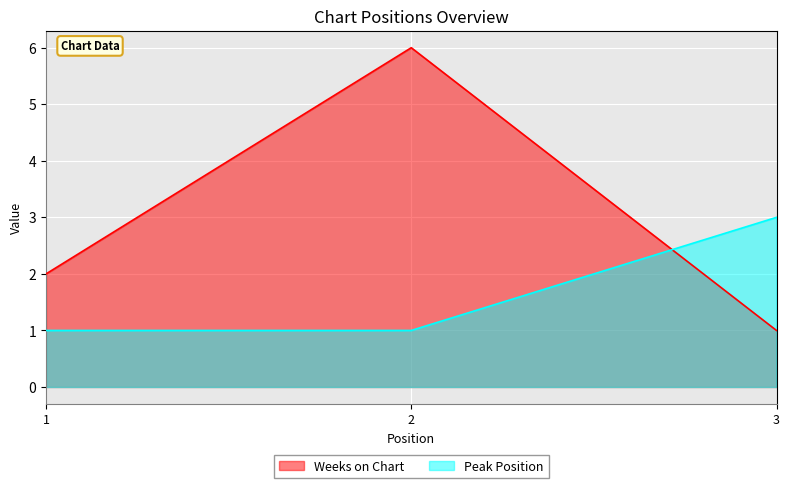

What are all the series names shown in the legend?

Weeks on Chart, Peak Position